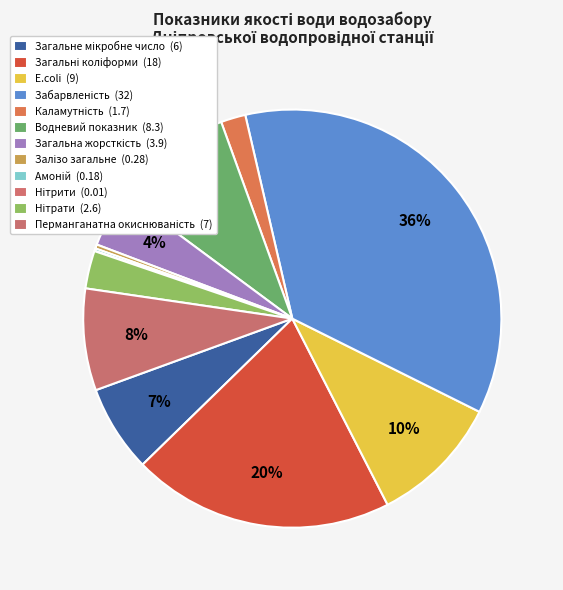

What percentage do E.coli and Нітрати together represent?

13.0%